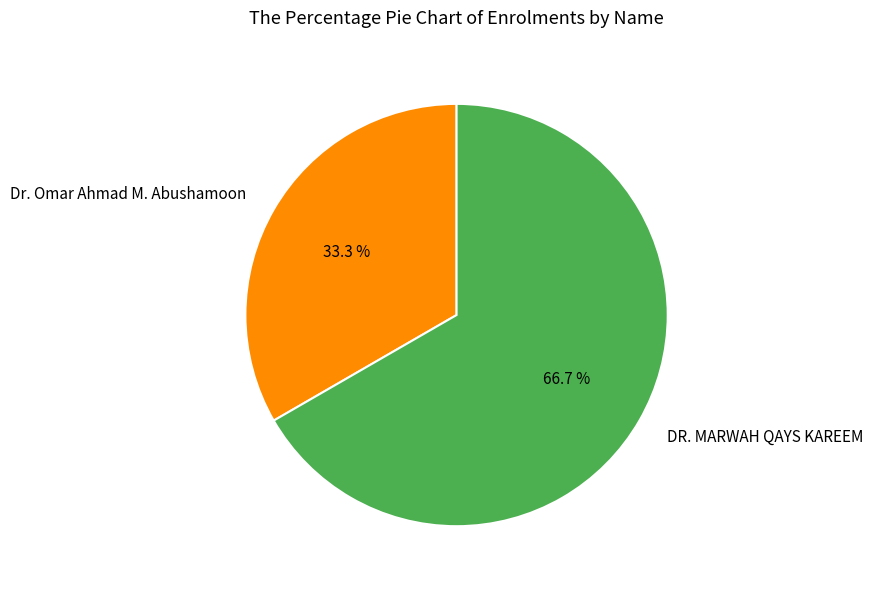

What is the largest slice in the pie chart?

DR. MARWAH QAYS KAREEM